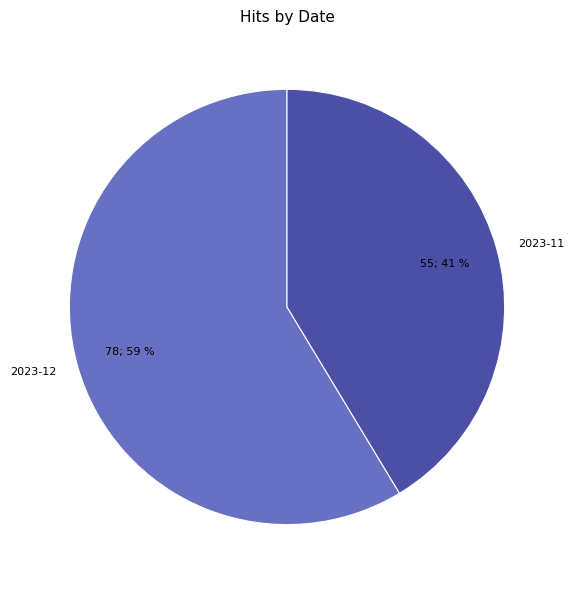

The 2023-12 slice represents 48% of the pie. True or false?

False